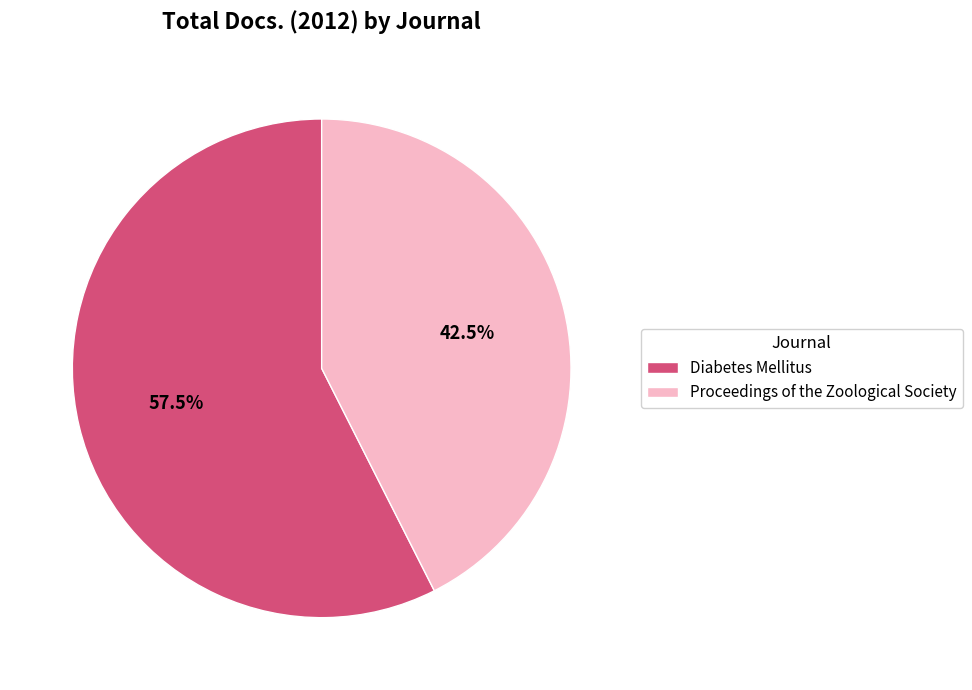

Approximately how many times larger is the value at Proceedings of the Zoological Society compared to Diabetes Mellitus?

0.7